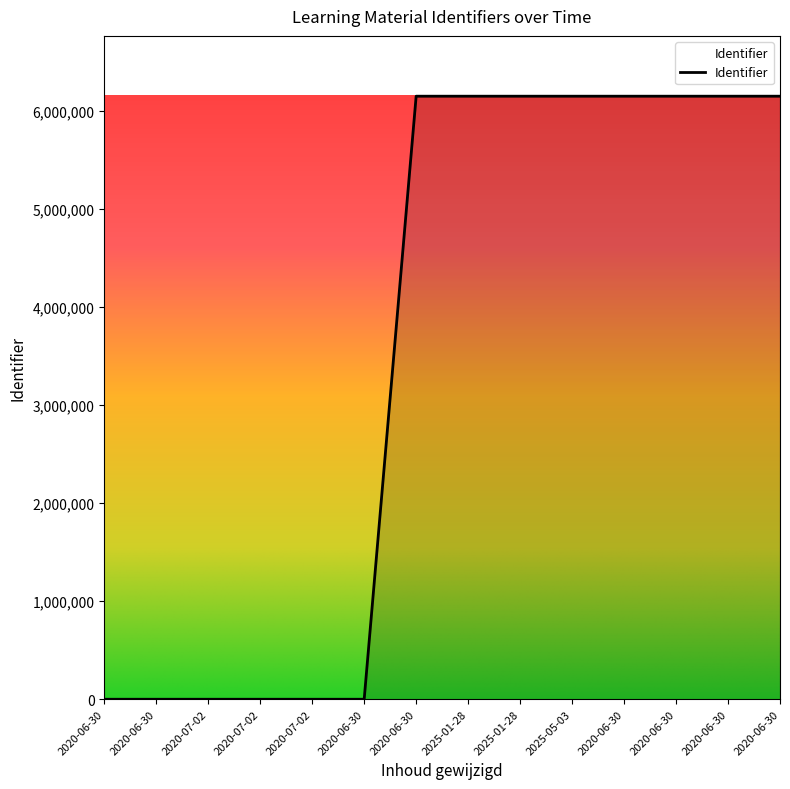

The value at 2020-06-30 is 10856672.7. True or false?

False